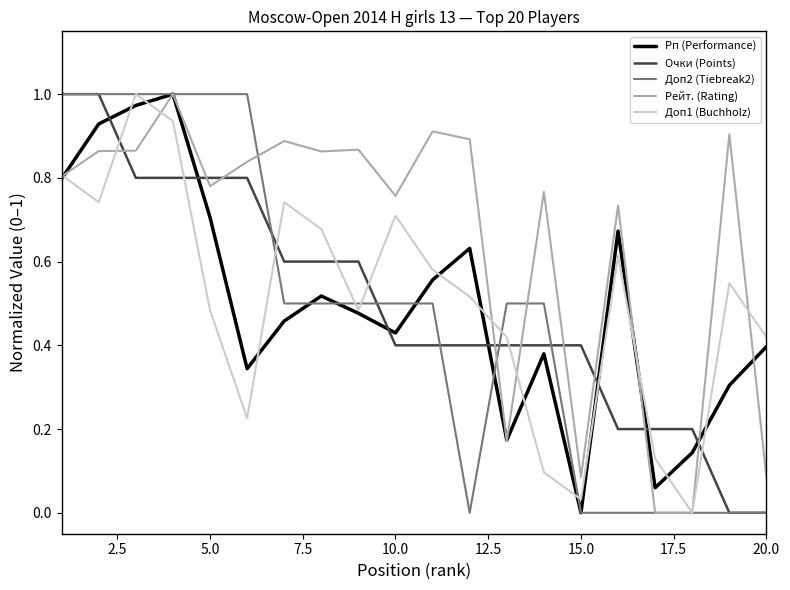

True or false: Очки (Points) and Рейт. (Rating) intersect in this chart.

True